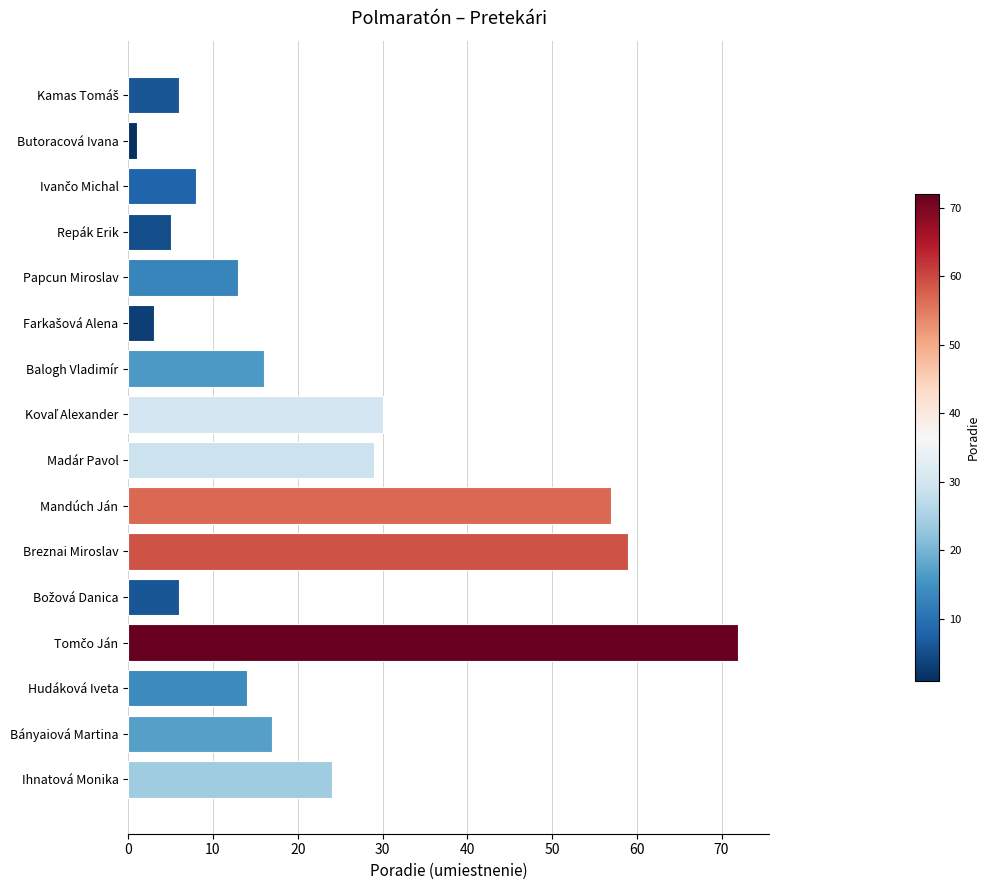

True or false: the data shows 16 at Balogh Vladimír.

True